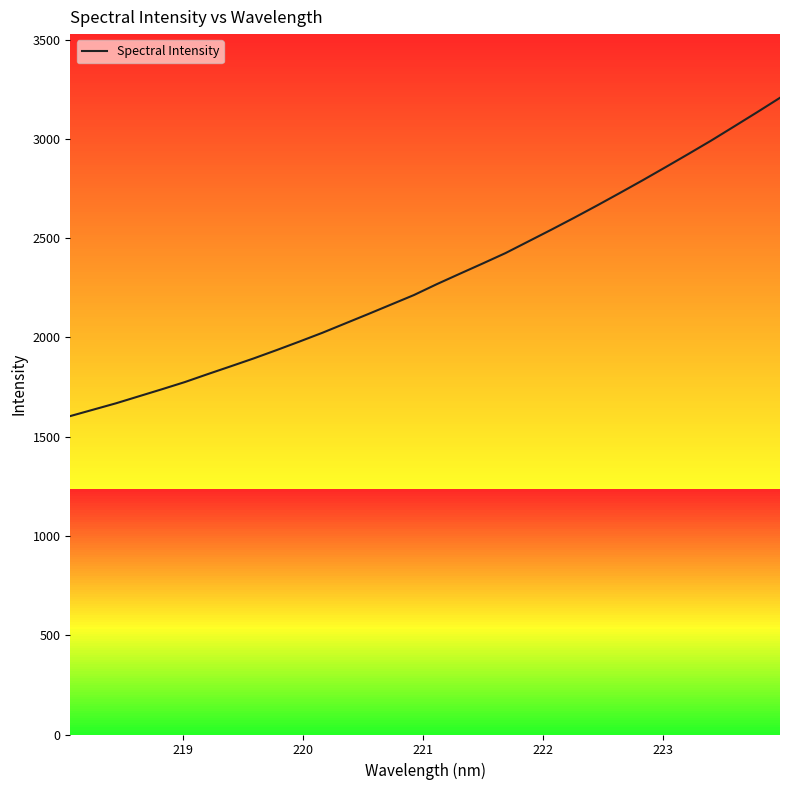

What is the smallest value displayed?

1603.7